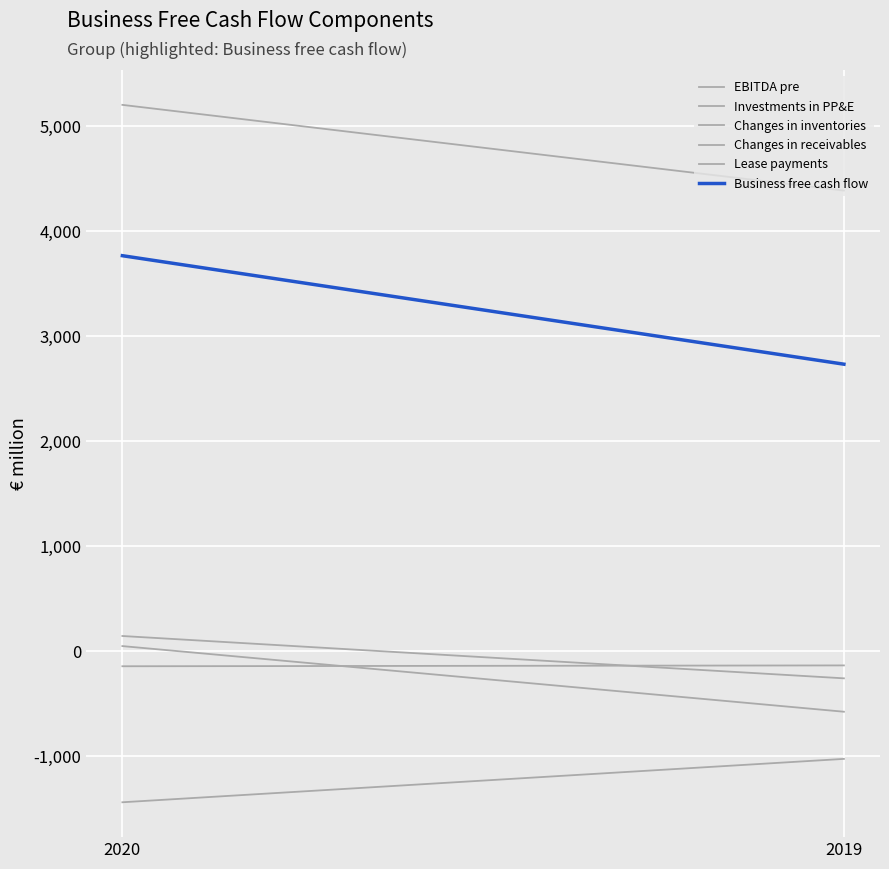

Reading left to right, what are all the values shown in this chart?

EBITDA pre: 5201	4385
Investments in PP&E: -1439	-1026
Changes in inventories: 48	-577
Changes in receivables: 144	-259
Lease payments: -144	-136
Business free cash flow: 3765	2732